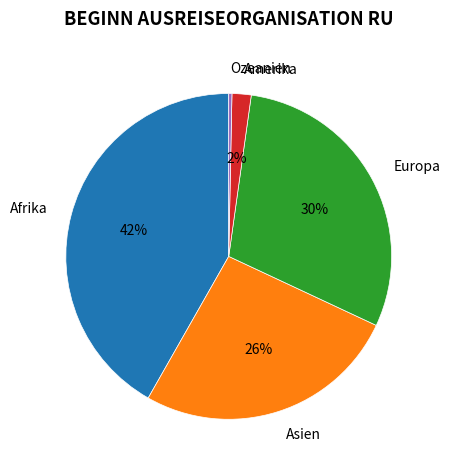

What is the ratio of the value at Afrika to the value at Ozeanien?

132.0